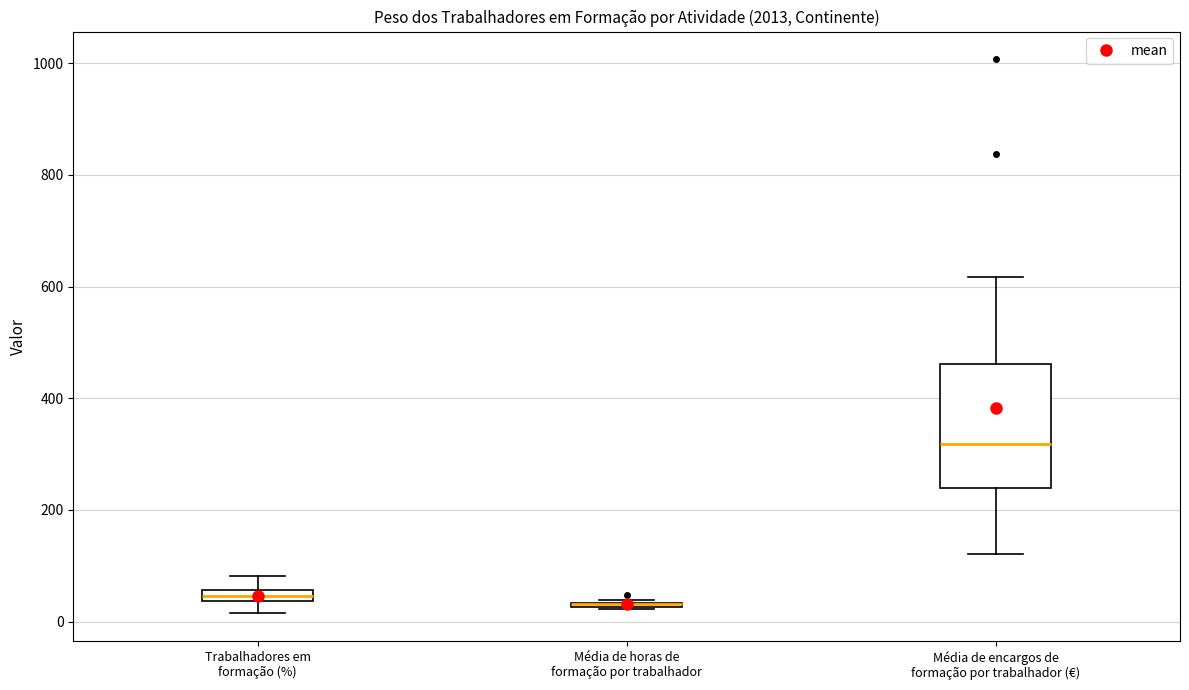

Where does the median line of the box for Média de encargos de formação por trabalhador (€) sit on the y-axis? The values are not printed on the chart, so give them approximately, as read against the axis.

320